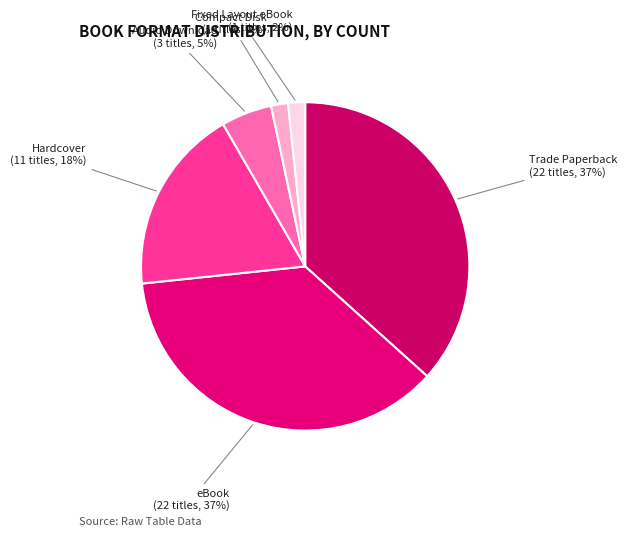

Is it true that eBook is 37% of the pie?

True